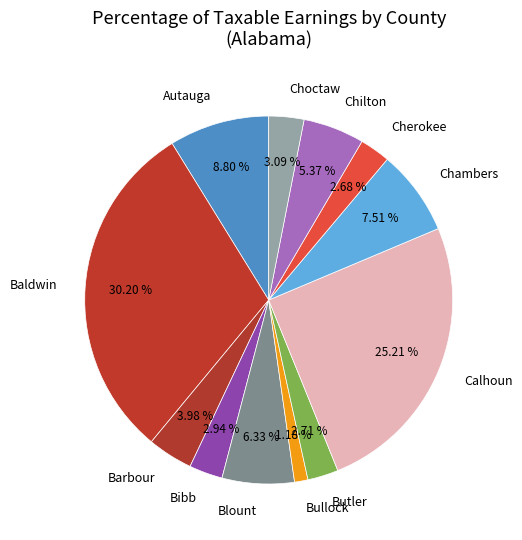

To the nearest percent, what percentage of the pie is Autauga?

9%